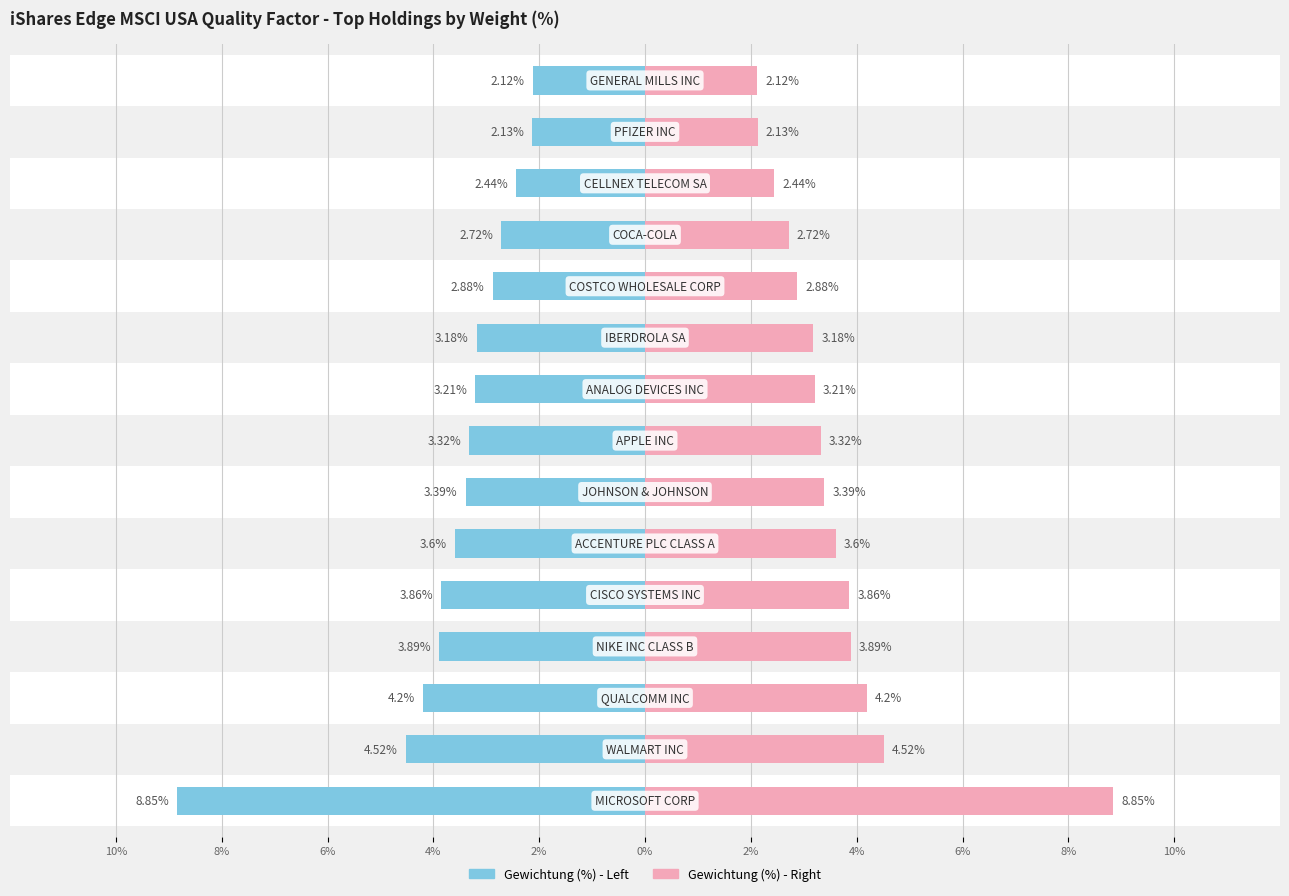

What is the average value of the Gewichtung (%) Right series?

3.6